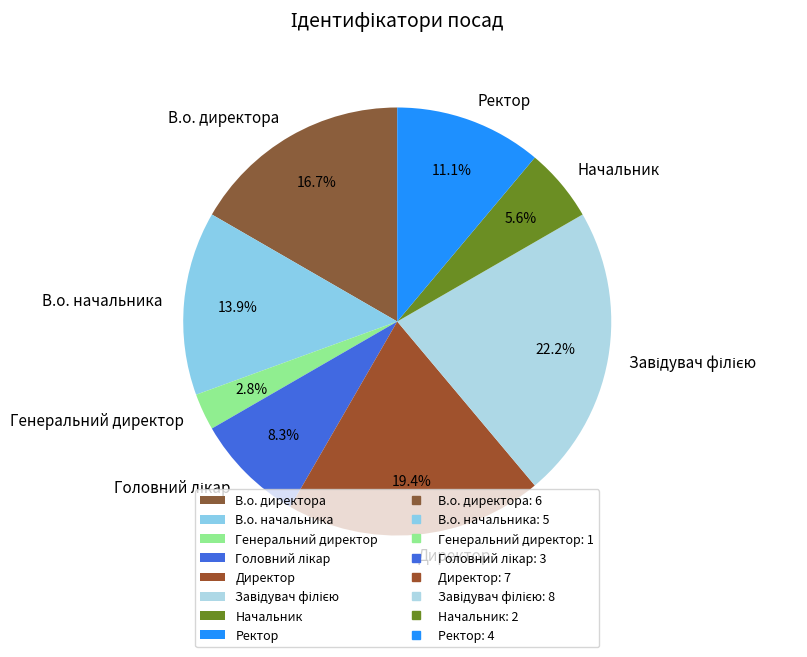

Which slice is the smallest?

Генеральний директор